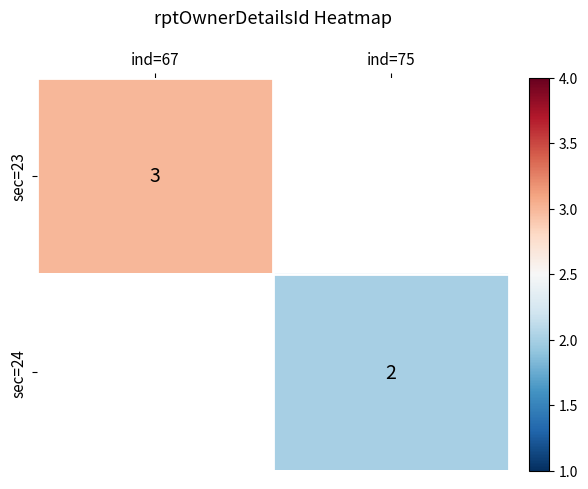

Is the value of sec=23 at ind=67 greater than the value of sec=24 at ind=75?

Yes